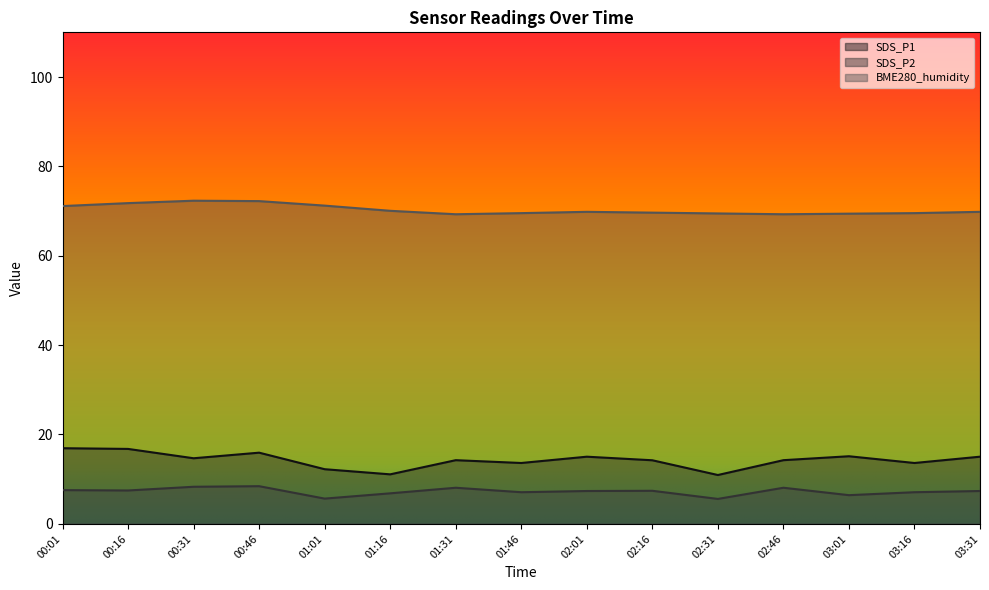

How many distinct data groups are displayed?

3